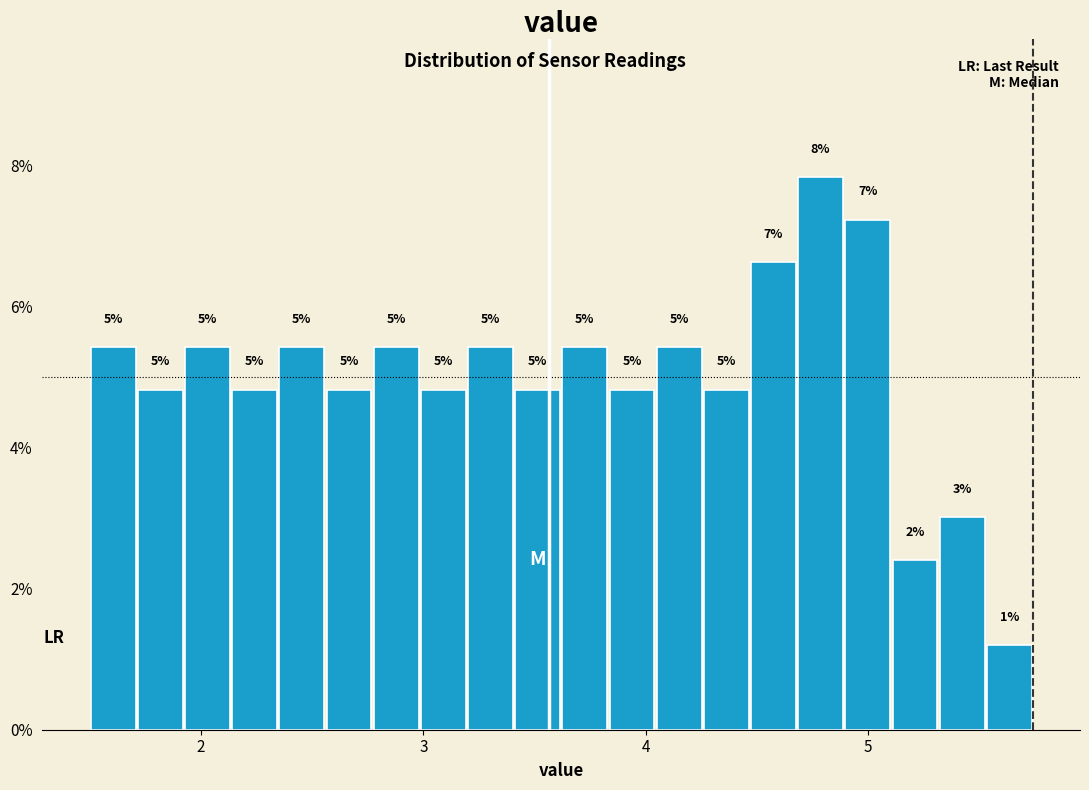

Read against the x-axis, roughly where is the centre of the tallest bar?

4.8